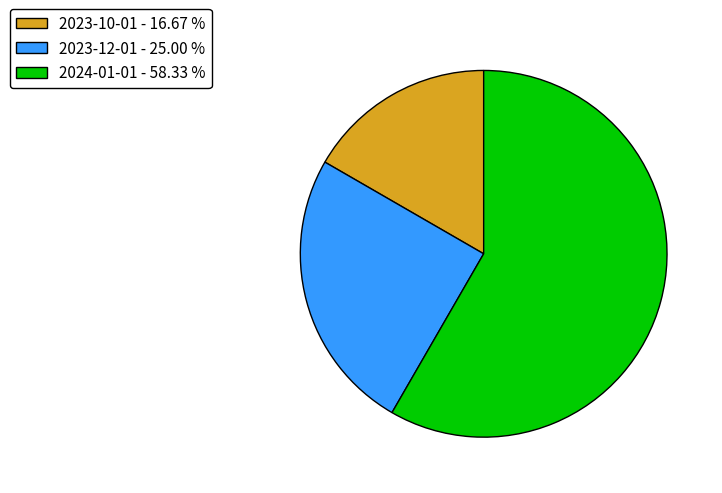

Combined, do 2024-01-01 - 58.33 % and 2023-10-01 - 16.67 % account for over 50%?

Yes